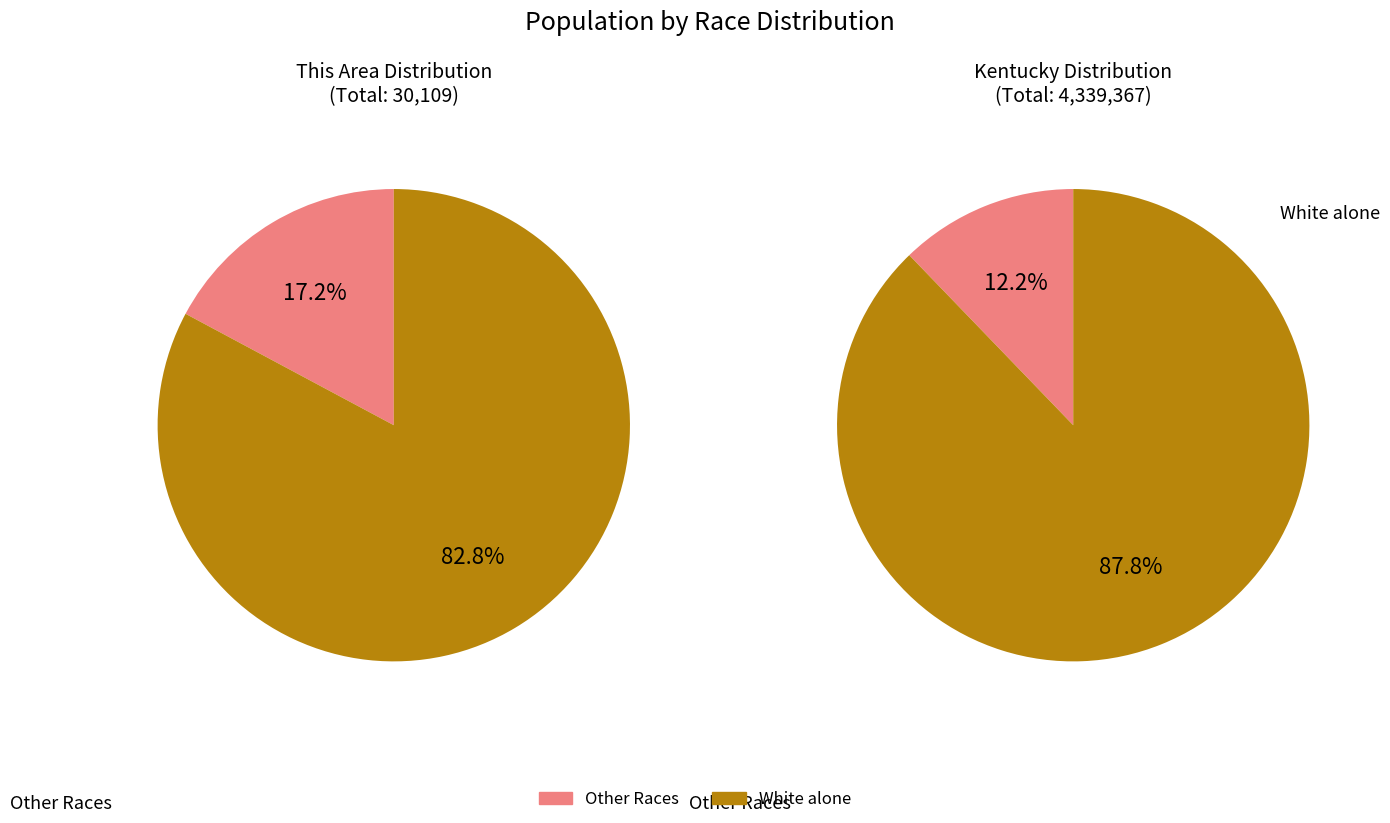

Is Black or African American alone the majority of the pie?

No